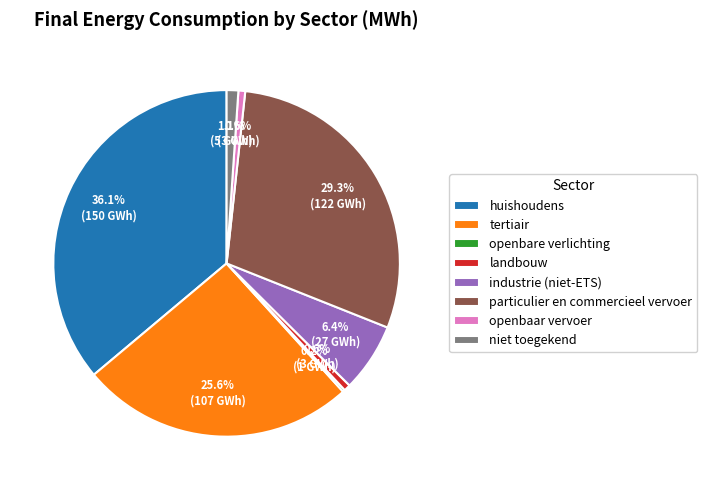

To the nearest percent, what percentage of the pie is openbaar vervoer?

1%